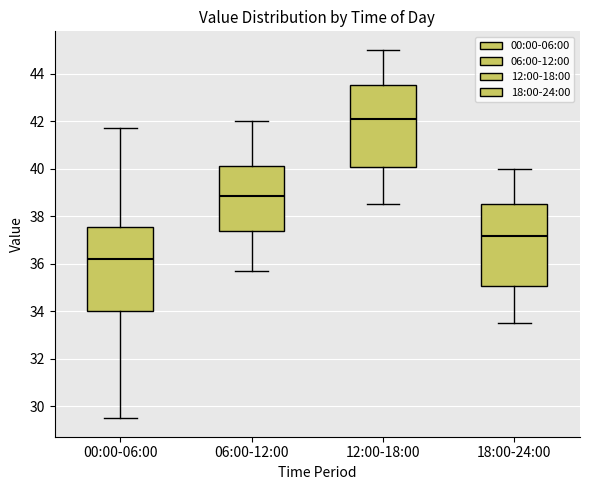

Reading left to right, transcribe this box plot: for each box, give where its median line is, the range the box spans, and where its two whiskers end, as read against the y-axis. The values are not printed on the chart, so give them approximately, as read against the axis.

00:00-06:00: median 36.2, box 34.0 to 37.6, whiskers 29.6 to 41.8
06:00-12:00: median 38.8, box 37.4 to 40.2, whiskers 35.8 to 42.0
12:00-18:00: median 42.2, box 40.0 to 43.6, whiskers 38.6 to 45.0
18:00-24:00: median 37.2, box 35.0 to 38.6, whiskers 33.6 to 40.0